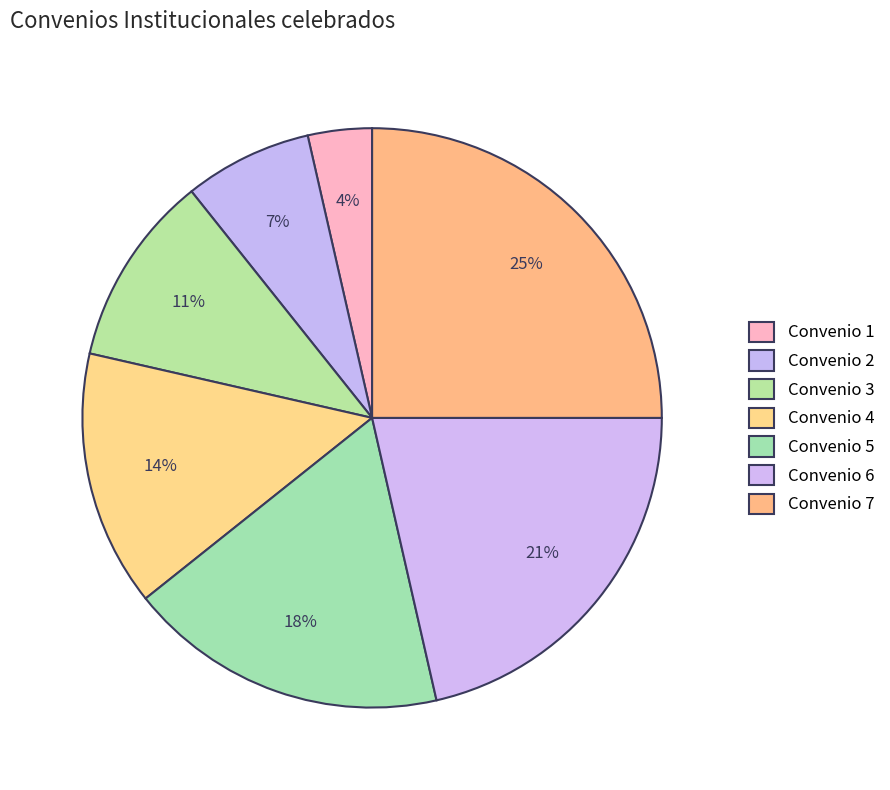

Is it true that Convenio 1 is 1% of the pie?

False